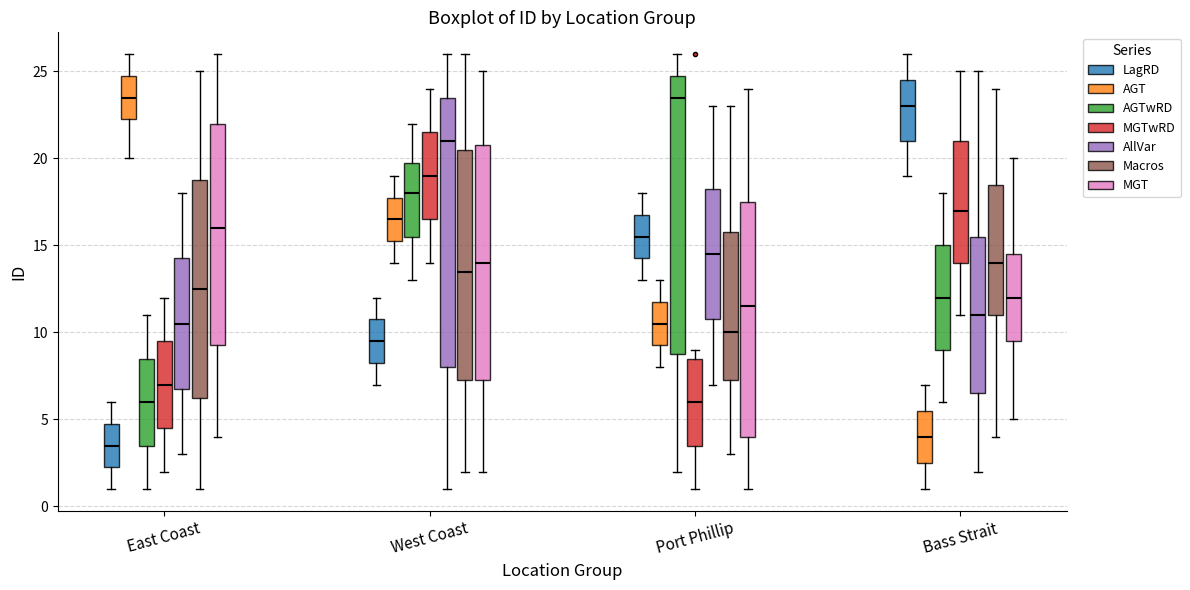

Reading left to right, read every box against the y-axis: the position of its median line, the range the box covers, and the ends of its whiskers. The values are not printed on the chart, so give them approximately, as read against the axis.

East Coast (LagRD): median 3.5, box 2.5 to 5.0, whiskers 1.0 to 6.0
East Coast (AGT): median 23.5, box 22.5 to 25.0, whiskers 20.0 to 26.0
East Coast (AGTwRD): median 6.0, box 3.5 to 8.5, whiskers 1.0 to 11.0
East Coast (MGTwRD): median 7.0, box 4.5 to 9.5, whiskers 2.0 to 12.0
East Coast (AllVar): median 10.5, box 7.0 to 14.5, whiskers 3.0 to 18.0
East Coast (Macros): median 12.5, box 6.5 to 19.0, whiskers 1.0 to 25.0
East Coast (MGT): median 16.0, box 9.5 to 22.0, whiskers 4.0 to 26.0
West Coast (LagRD): median 9.5, box 8.5 to 11.0, whiskers 7.0 to 12.0
West Coast (AGT): median 16.5, box 15.5 to 18.0, whiskers 14.0 to 19.0
West Coast (AGTwRD): median 18.0, box 15.5 to 20.0, whiskers 13.0 to 22.0
West Coast (MGTwRD): median 19.0, box 16.5 to 21.5, whiskers 14.0 to 24.0
West Coast (AllVar): median 21.0, box 8.0 to 23.5, whiskers 1.0 to 26.0
West Coast (Macros): median 13.5, box 7.5 to 20.5, whiskers 2.0 to 26.0
West Coast (MGT): median 14.0, box 7.5 to 21.0, whiskers 2.0 to 25.0
Port Phillip (LagRD): median 15.5, box 14.5 to 17.0, whiskers 13.0 to 18.0
Port Phillip (AGT): median 10.5, box 9.5 to 12.0, whiskers 8.0 to 13.0
Port Phillip (AGTwRD): median 23.5, box 9.0 to 25.0, whiskers 2.0 to 26.0
Port Phillip (MGTwRD): median 6.0, box 3.5 to 8.5, whiskers 1.0 to 9.0
Port Phillip (AllVar): median 14.5, box 11.0 to 18.5, whiskers 7.0 to 23.0
Port Phillip (Macros): median 10.0, box 7.5 to 16.0, whiskers 3.0 to 23.0
Port Phillip (MGT): median 11.5, box 4.0 to 17.5, whiskers 1.0 to 24.0
Bass Strait (LagRD): median 23.0, box 21.0 to 24.5, whiskers 19.0 to 26.0
Bass Strait (AGT): median 4.0, box 2.5 to 5.5, whiskers 1.0 to 7.0
Bass Strait (AGTwRD): median 12.0, box 9.0 to 15.0, whiskers 6.0 to 18.0
Bass Strait (MGTwRD): median 17.0, box 14.0 to 21.0, whiskers 11.0 to 25.0
Bass Strait (AllVar): median 11.0, box 6.5 to 15.5, whiskers 2.0 to 25.0
Bass Strait (Macros): median 14.0, box 11.0 to 18.5, whiskers 4.0 to 24.0
Bass Strait (MGT): median 12.0, box 9.5 to 14.5, whiskers 5.0 to 20.0